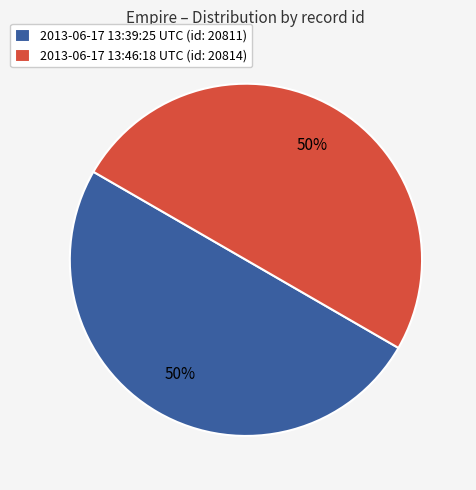

Do 2013-06-17 13:46:18 UTC (id: 20814) and 2013-06-17 13:39:25 UTC (id: 20811) together represent more than half of the pie?

Yes